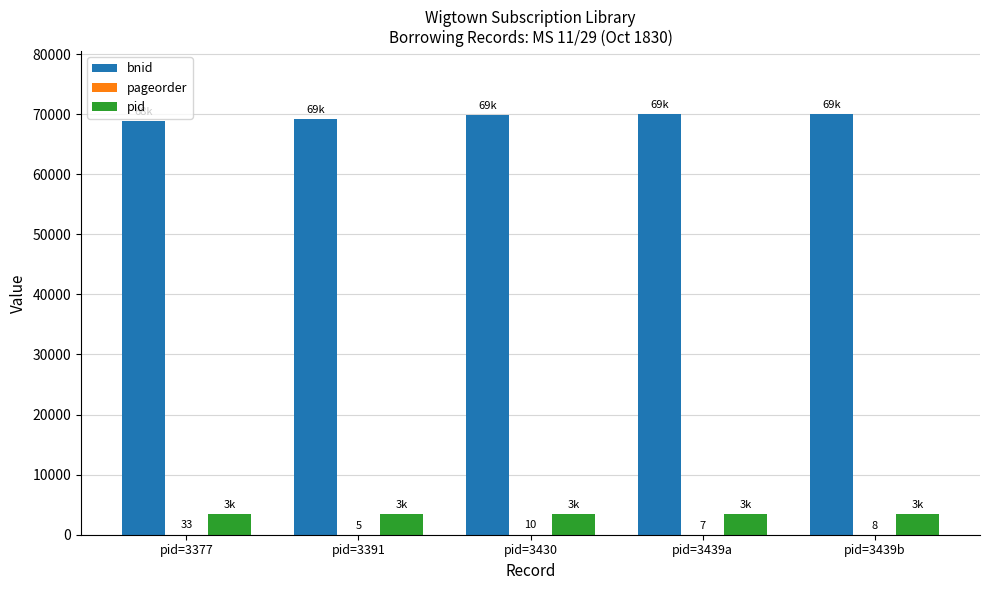

True or false: pid has a value of 3430 at pid=3430.

True